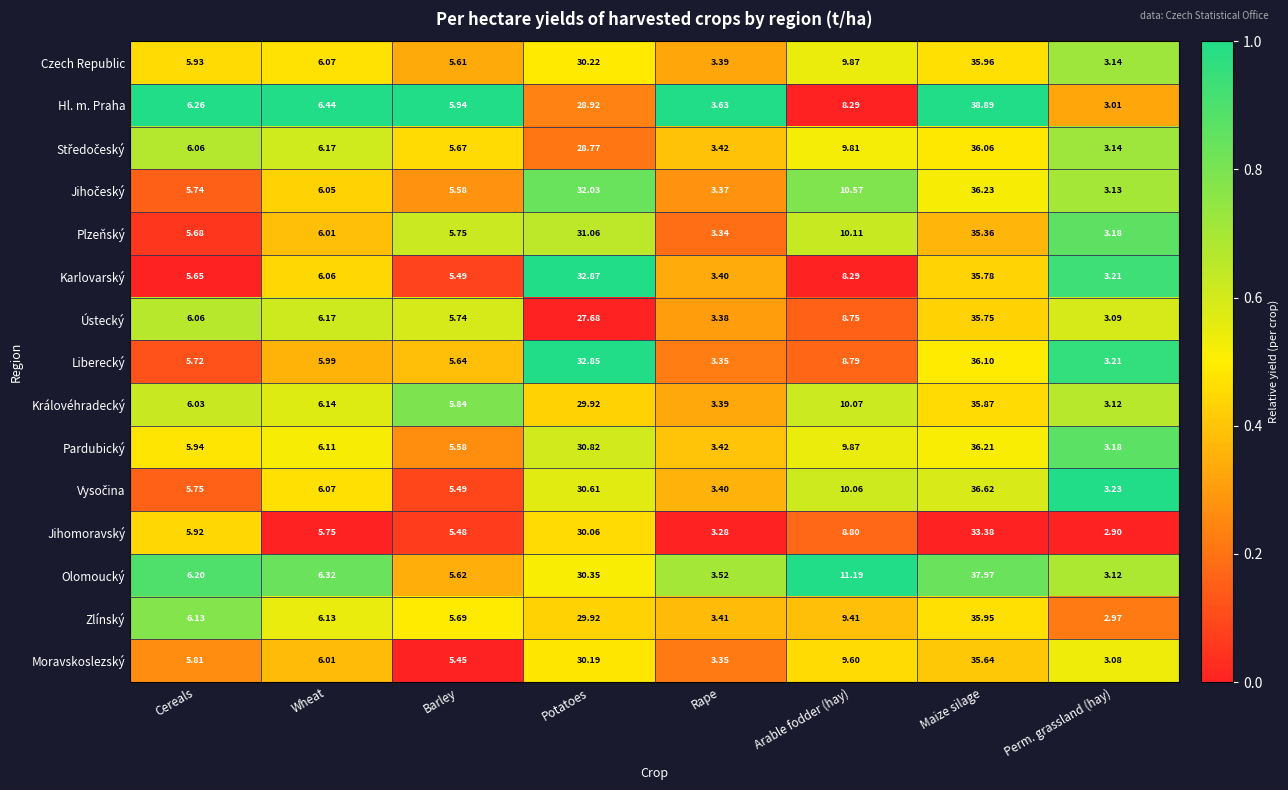

Which label corresponds to the smallest value in the chart?

Perm. grassland (hay)